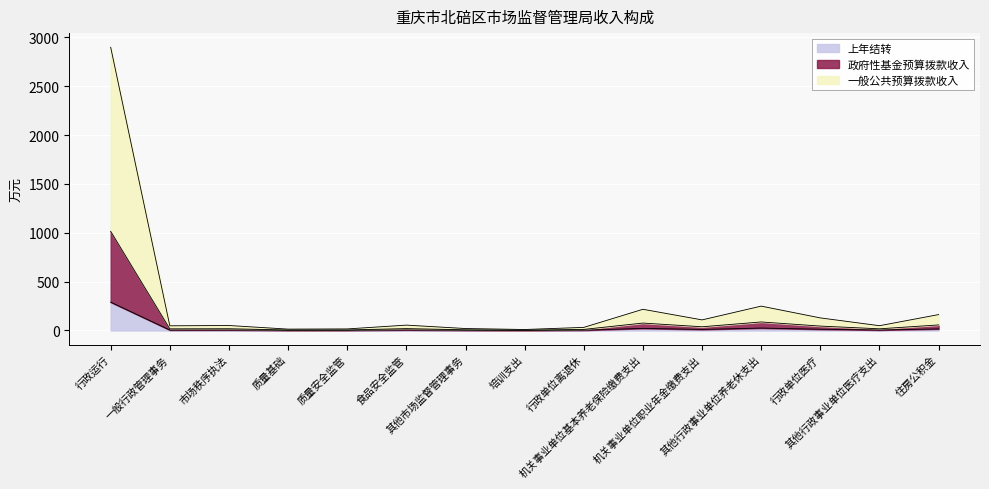

True or false: 政府性基金预算拨款收入 and 一般公共预算拨款收入 intersect in this chart.

False